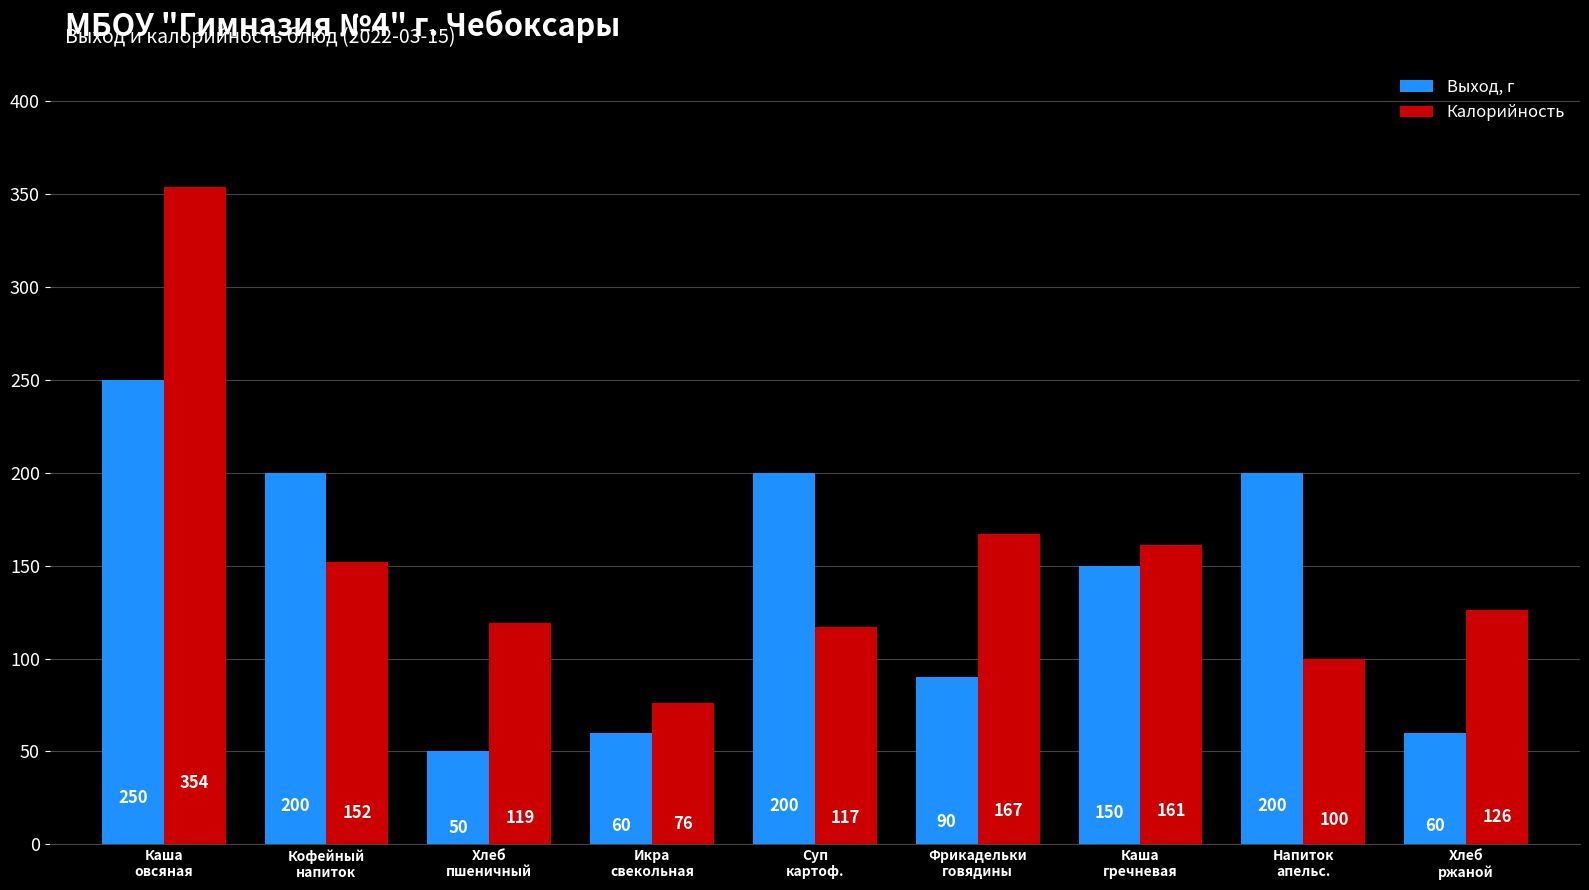

Which series changed the most between Каша
овсяная and Суп
картоф.?

Калорийность